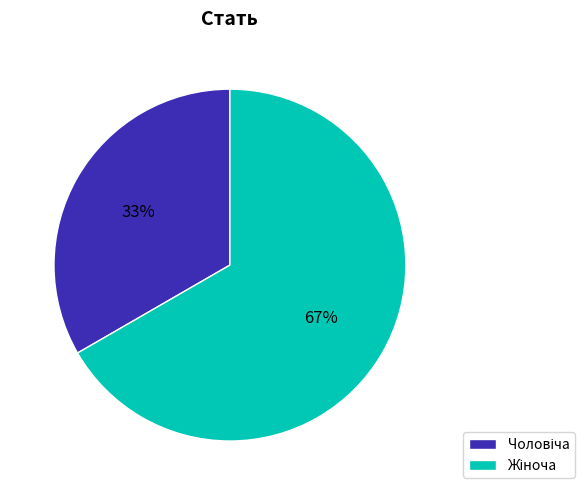

Is there any slice that represents more than half of the pie?

Yes